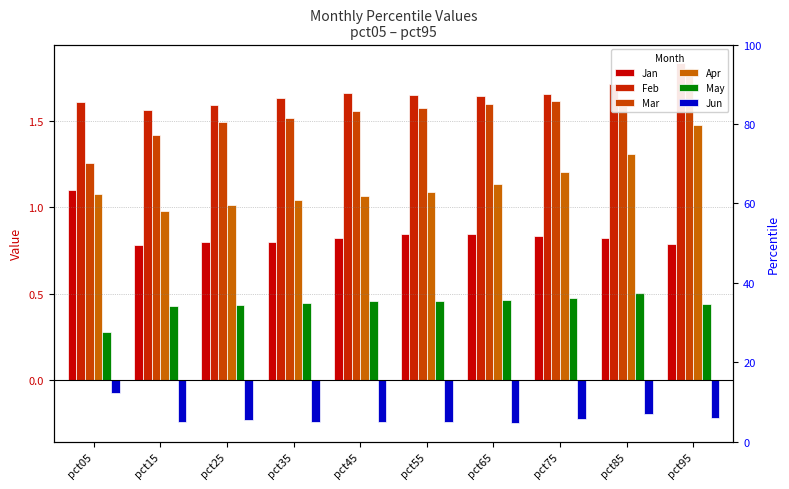

Count the Jan values in the range 0 to 1.

9